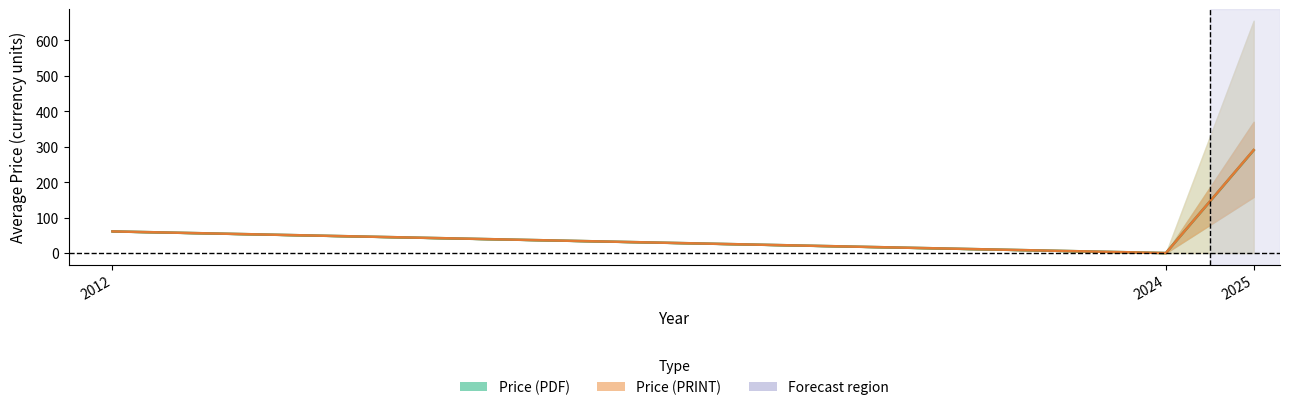

Reading left to right, transcribe all the data shown in this chart.

Price (PDF) mean: 61.0	0.0	289.9
Price (PRINT) mean: 61.0	0.0	290.4